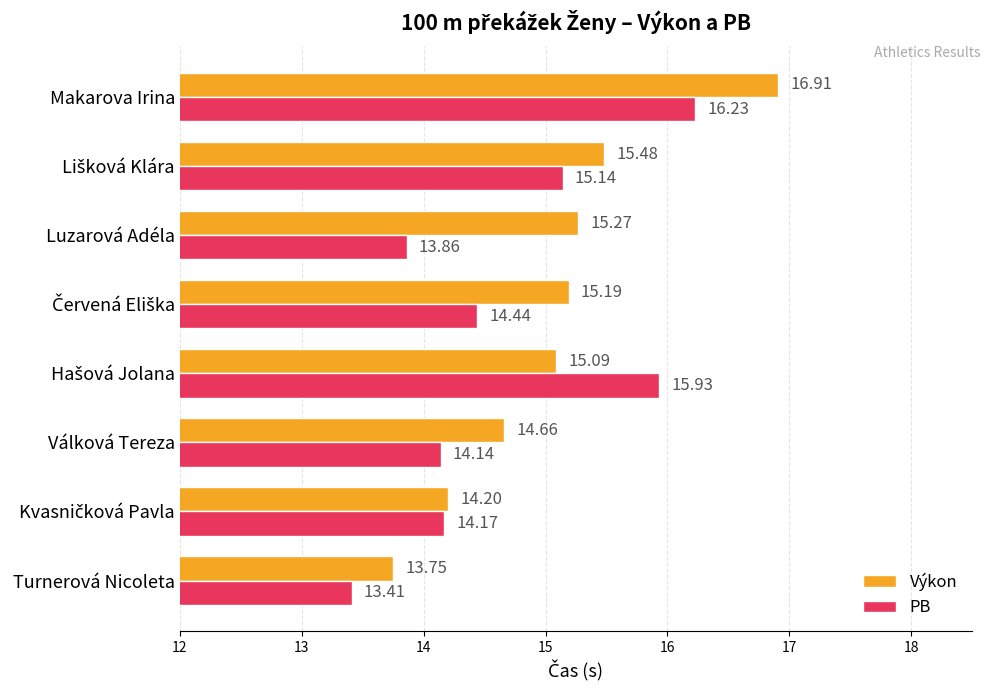

What is the difference between the maximum and second lowest values in the PB series?

2.4